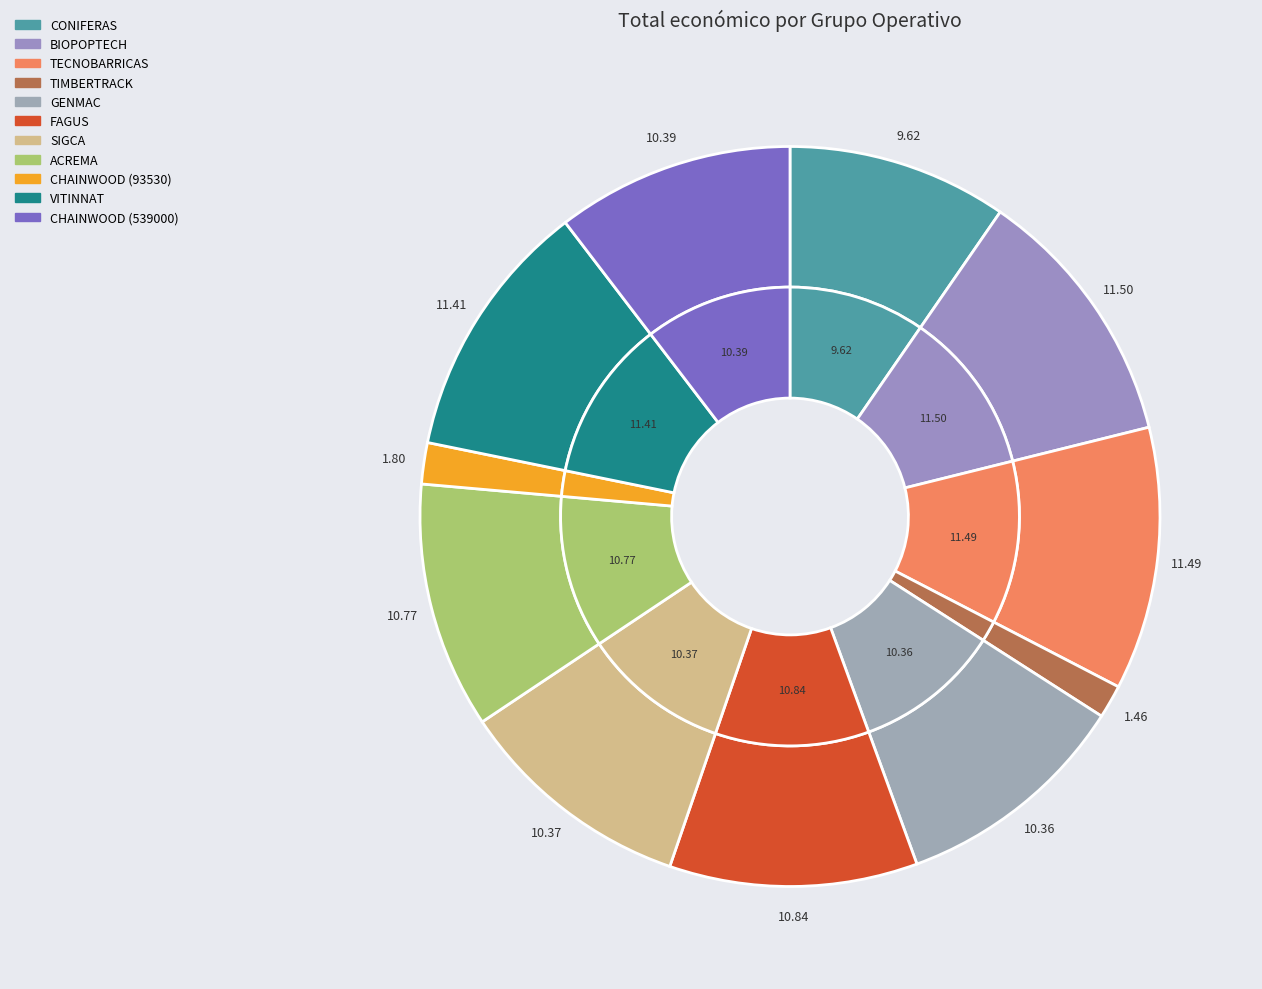

Rank the categories by value from highest to lowest.

BIOPOPTECH, TECNOBARRICAS, VITINNAT, FAGUS, ACREMA, CHAINWOOD (539000), SIGCA, GENMAC, CONIFERAS, CHAINWOOD (93530), TIMBERTRACK